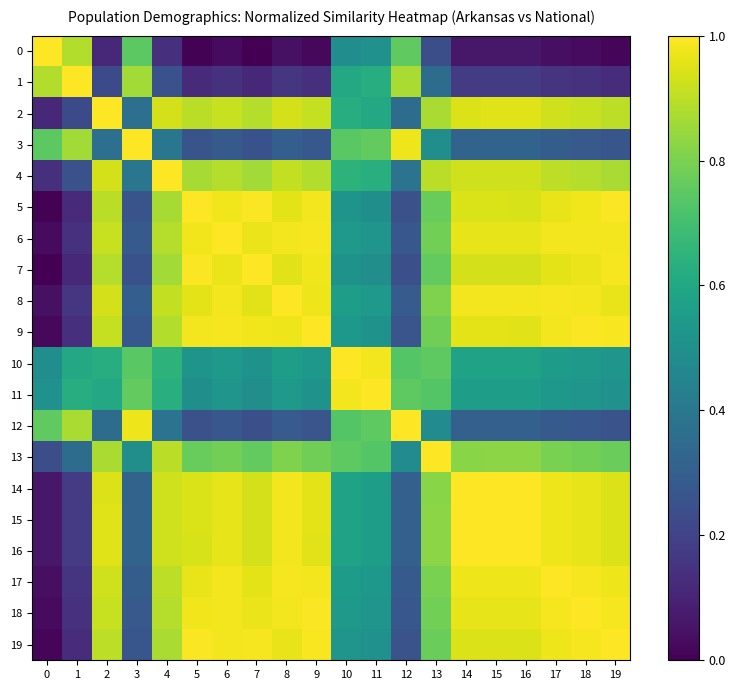

Reading left to right, extract all data points from this chart.

0: 0=1.0	1=0.9	2=0.1	3=0.7	4=0.1	5=0.0	6=0.0	7=0.0	8=0.0	9=0.0	10=0.5	11=0.5	12=0.8	13=0.2	14=0.1	15=0.1	16=0.1	17=0.0	18=0.0	19=0.0
1: 0=0.9	1=1.0	2=0.2	3=0.9	4=0.3	5=0.1	6=0.1	7=0.1	8=0.2	9=0.1	10=0.6	11=0.6	12=0.9	13=0.4	14=0.2	15=0.2	16=0.2	17=0.2	18=0.1	19=0.1
2: 0=0.1	1=0.2	2=1.0	3=0.4	4=0.9	5=0.9	6=0.9	7=0.9	8=0.9	9=0.9	10=0.6	11=0.6	12=0.4	13=0.9	14=0.9	15=0.9	16=0.9	17=0.9	18=0.9	19=0.9
3: 0=0.7	1=0.9	2=0.4	3=1.0	4=0.4	5=0.3	6=0.3	7=0.3	8=0.3	9=0.3	10=0.7	11=0.8	12=1.0	13=0.5	14=0.3	15=0.3	16=0.3	17=0.3	18=0.3	19=0.3
4: 0=0.1	1=0.3	2=0.9	3=0.4	4=1.0	5=0.9	6=0.9	7=0.9	8=0.9	9=0.9	10=0.6	11=0.6	12=0.4	13=0.9	14=0.9	15=0.9	16=0.9	17=0.9	18=0.9	19=0.9
5: 0=0.0	1=0.1	2=0.9	3=0.3	4=0.9	5=1.0	6=1.0	7=1.0	8=1.0	9=1.0	10=0.5	11=0.5	12=0.2	13=0.8	14=0.9	15=0.9	16=0.9	17=1.0	18=1.0	19=1.0
6: 0=0.0	1=0.1	2=0.9	3=0.3	4=0.9	5=1.0	6=1.0	7=1.0	8=1.0	9=1.0	10=0.5	11=0.5	12=0.3	13=0.8	14=1.0	15=1.0	16=1.0	17=1.0	18=1.0	19=1.0
7: 0=0.0	1=0.1	2=0.9	3=0.3	4=0.9	5=1.0	6=1.0	7=1.0	8=1.0	9=1.0	10=0.5	11=0.5	12=0.2	13=0.8	14=0.9	15=0.9	16=0.9	17=1.0	18=1.0	19=1.0
8: 0=0.0	1=0.2	2=0.9	3=0.3	4=0.9	5=1.0	6=1.0	7=1.0	8=1.0	9=1.0	10=0.6	11=0.5	12=0.3	13=0.8	14=1.0	15=1.0	16=1.0	17=1.0	18=1.0	19=1.0
9: 0=0.0	1=0.1	2=0.9	3=0.3	4=0.9	5=1.0	6=1.0	7=1.0	8=1.0	9=1.0	10=0.5	11=0.5	12=0.3	13=0.8	14=1.0	15=1.0	16=1.0	17=1.0	18=1.0	19=1.0
10: 0=0.5	1=0.6	2=0.6	3=0.7	4=0.6	5=0.5	6=0.5	7=0.5	8=0.6	9=0.5	10=1.0	11=1.0	12=0.7	13=0.8	14=0.6	15=0.6	16=0.6	17=0.5	18=0.5	19=0.5
11: 0=0.5	1=0.6	2=0.6	3=0.8	4=0.6	5=0.5	6=0.5	7=0.5	8=0.5	9=0.5	10=1.0	11=1.0	12=0.8	13=0.7	14=0.6	15=0.6	16=0.6	17=0.5	18=0.5	19=0.5
12: 0=0.8	1=0.9	2=0.4	3=1.0	4=0.4	5=0.2	6=0.3	7=0.2	8=0.3	9=0.3	10=0.7	11=0.8	12=1.0	13=0.5	14=0.3	15=0.3	16=0.3	17=0.3	18=0.3	19=0.3
13: 0=0.2	1=0.4	2=0.9	3=0.5	4=0.9	5=0.8	6=0.8	7=0.8	8=0.8	9=0.8	10=0.8	11=0.7	12=0.5	13=1.0	14=0.8	15=0.8	16=0.8	17=0.8	18=0.8	19=0.8
14: 0=0.1	1=0.2	2=0.9	3=0.3	4=0.9	5=0.9	6=1.0	7=0.9	8=1.0	9=1.0	10=0.6	11=0.6	12=0.3	13=0.8	14=1.0	15=1.0	16=1.0	17=1.0	18=1.0	19=0.9
15: 0=0.1	1=0.2	2=0.9	3=0.3	4=0.9	5=0.9	6=1.0	7=0.9	8=1.0	9=1.0	10=0.6	11=0.6	12=0.3	13=0.8	14=1.0	15=1.0	16=1.0	17=1.0	18=1.0	19=0.9
16: 0=0.1	1=0.2	2=0.9	3=0.3	4=0.9	5=0.9	6=1.0	7=0.9	8=1.0	9=1.0	10=0.6	11=0.6	12=0.3	13=0.8	14=1.0	15=1.0	16=1.0	17=1.0	18=1.0	19=0.9
17: 0=0.0	1=0.2	2=0.9	3=0.3	4=0.9	5=1.0	6=1.0	7=1.0	8=1.0	9=1.0	10=0.5	11=0.5	12=0.3	13=0.8	14=1.0	15=1.0	16=1.0	17=1.0	18=1.0	19=1.0
18: 0=0.0	1=0.1	2=0.9	3=0.3	4=0.9	5=1.0	6=1.0	7=1.0	8=1.0	9=1.0	10=0.5	11=0.5	12=0.3	13=0.8	14=1.0	15=1.0	16=1.0	17=1.0	18=1.0	19=1.0
19: 0=0.0	1=0.1	2=0.9	3=0.3	4=0.9	5=1.0	6=1.0	7=1.0	8=1.0	9=1.0	10=0.5	11=0.5	12=0.3	13=0.8	14=0.9	15=0.9	16=0.9	17=1.0	18=1.0	19=1.0